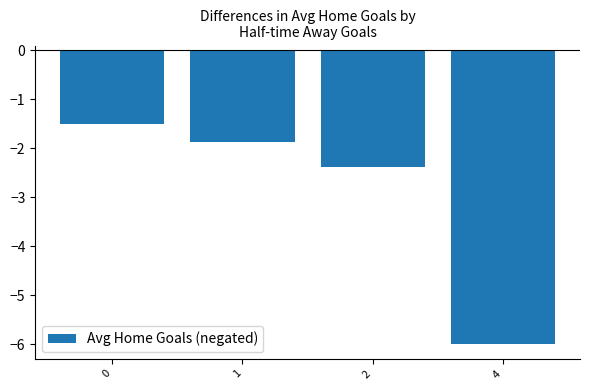

Is it true that the value at 0 is -1.5?

True